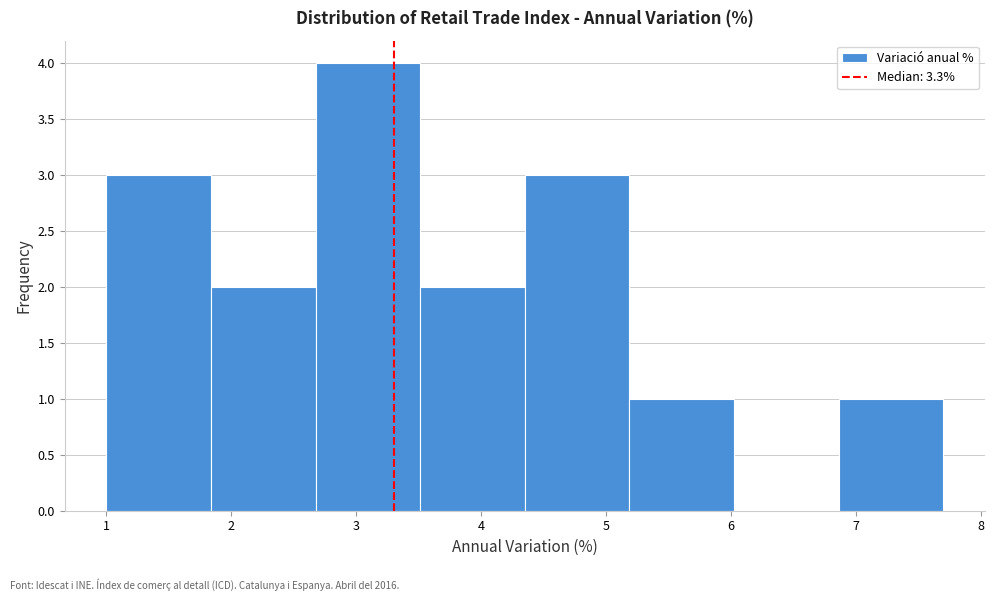

What is the height of the bar covering 1.0 to 1.8 on the x-axis? Neither the bar edges nor the heights are printed on the chart, so give them approximately, as read against the axes.

3